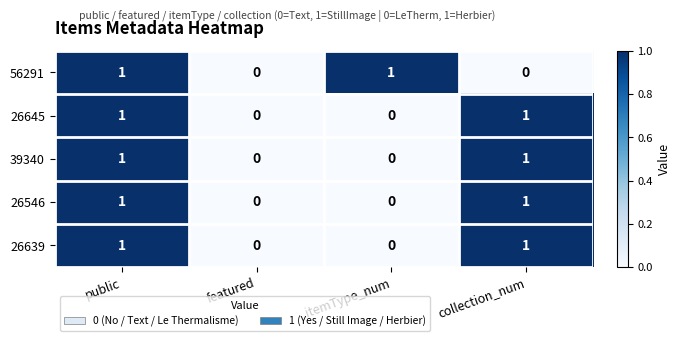

True or false: 26546 has a value of 1 at collection_num.

True